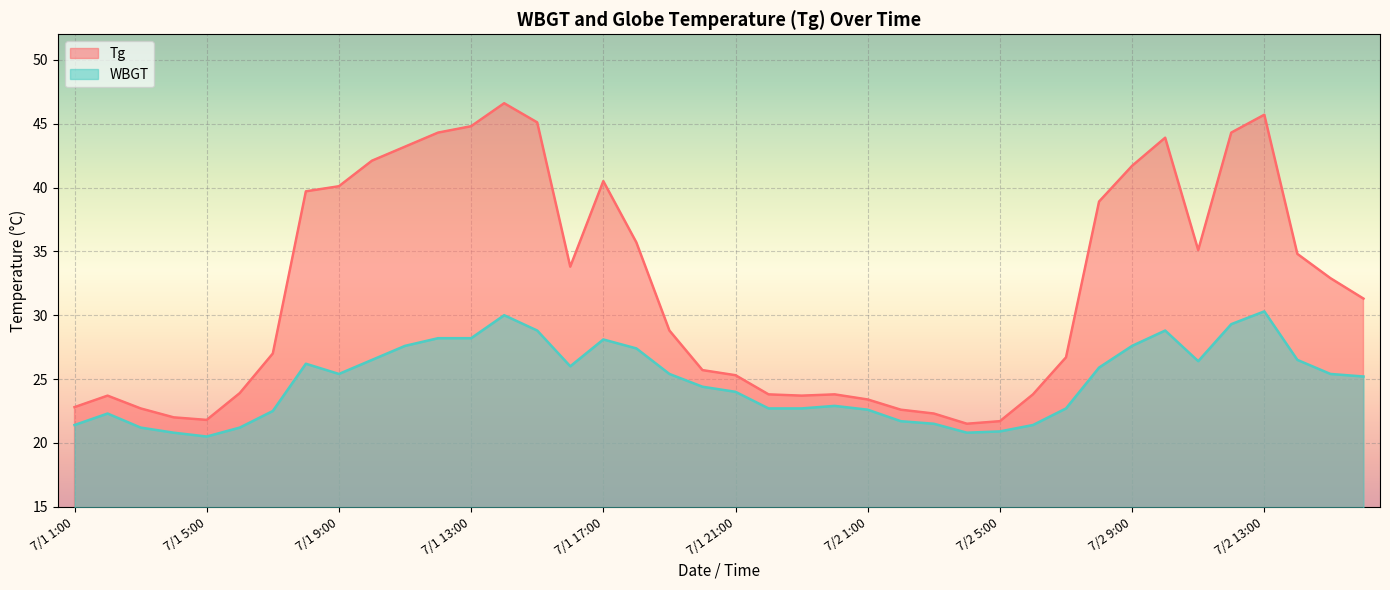

What is the maximum value for WBGT?

30.3